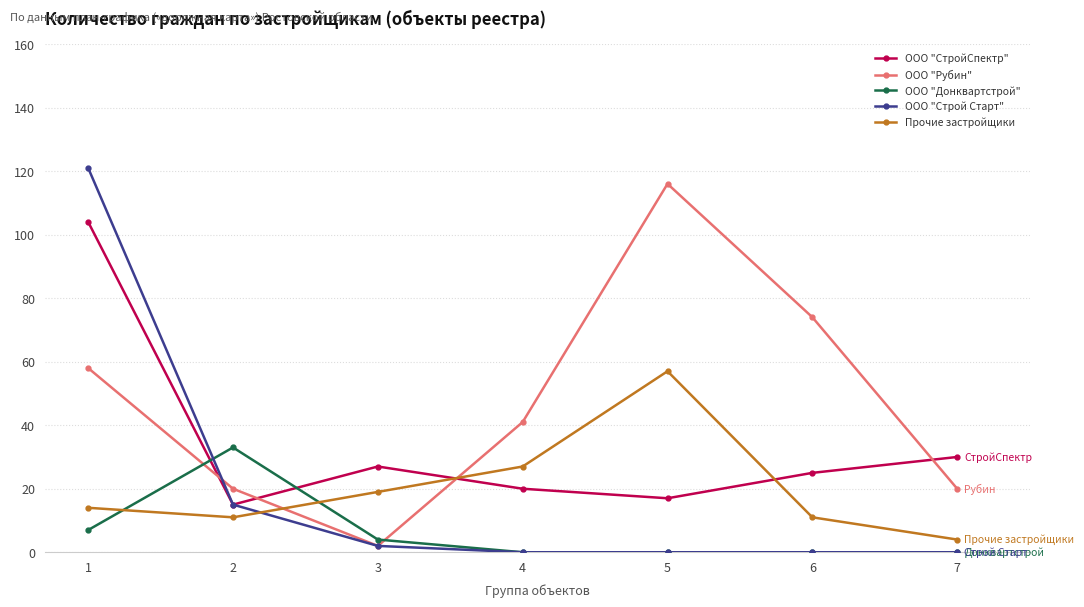

True or false: ООО "Рубин" and ООО "Донквартстрой" intersect in this chart.

True